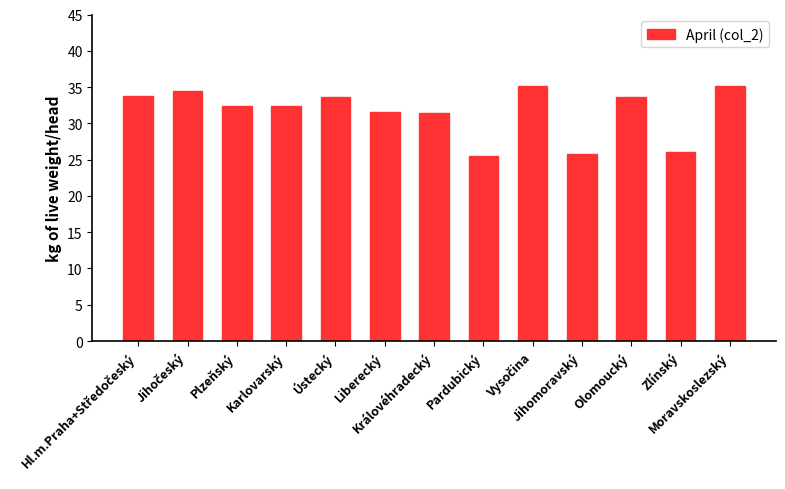

How many data points does each series have?

13